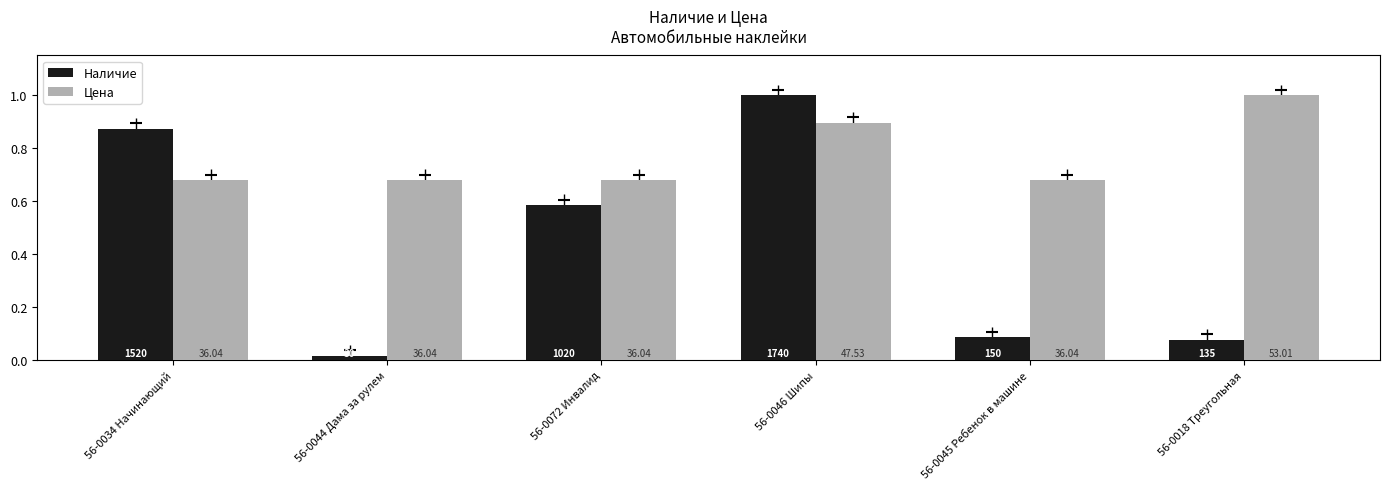

The value of Цена at 56-0072 Инвалид is 1.2. True or false?

False